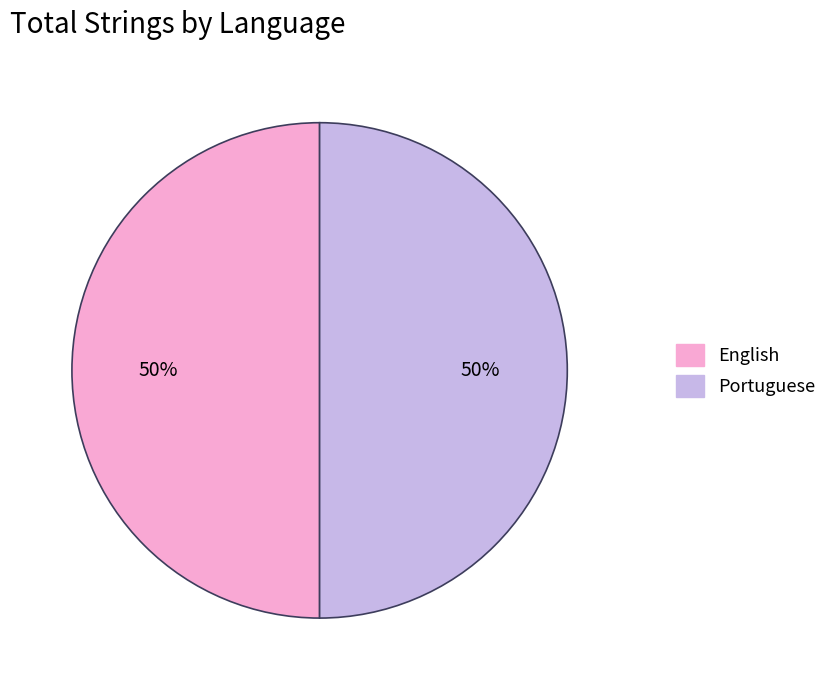

To the nearest percent, what is the combined percentage of Portuguese and English?

100%